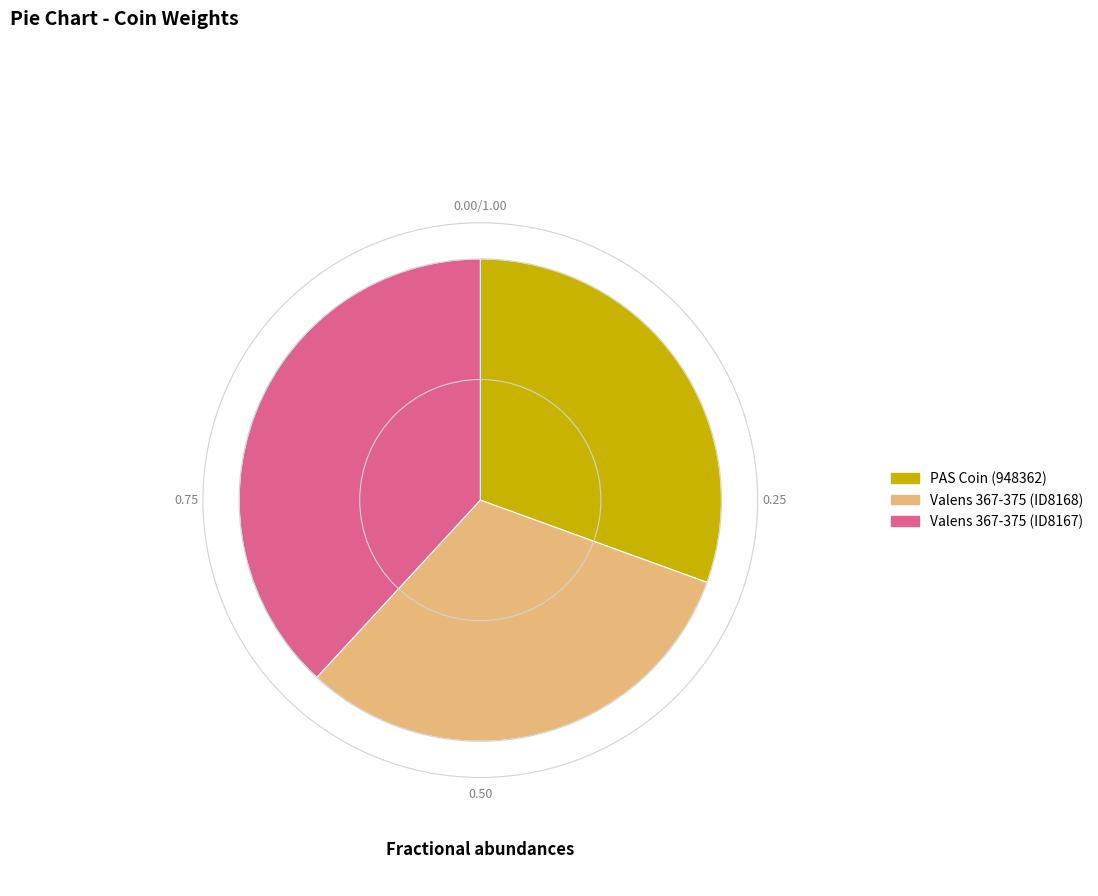

Does PAS Coin (948362) represent more than half of the total?

No